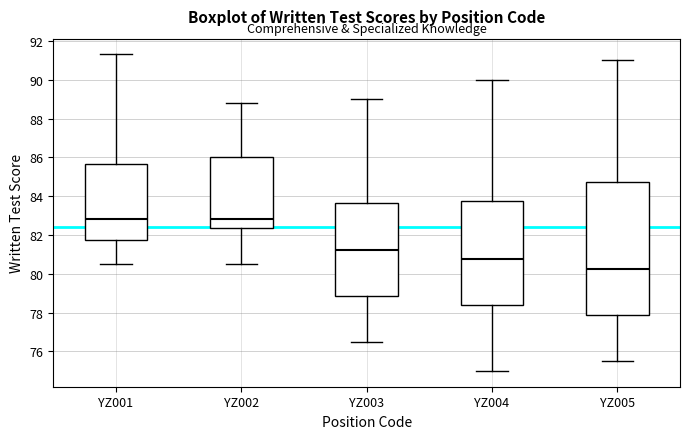

Where does the upper whisker of the box for YZ003 end on the y-axis? The values are not printed on the chart, so give them approximately, as read against the axis.

89.0